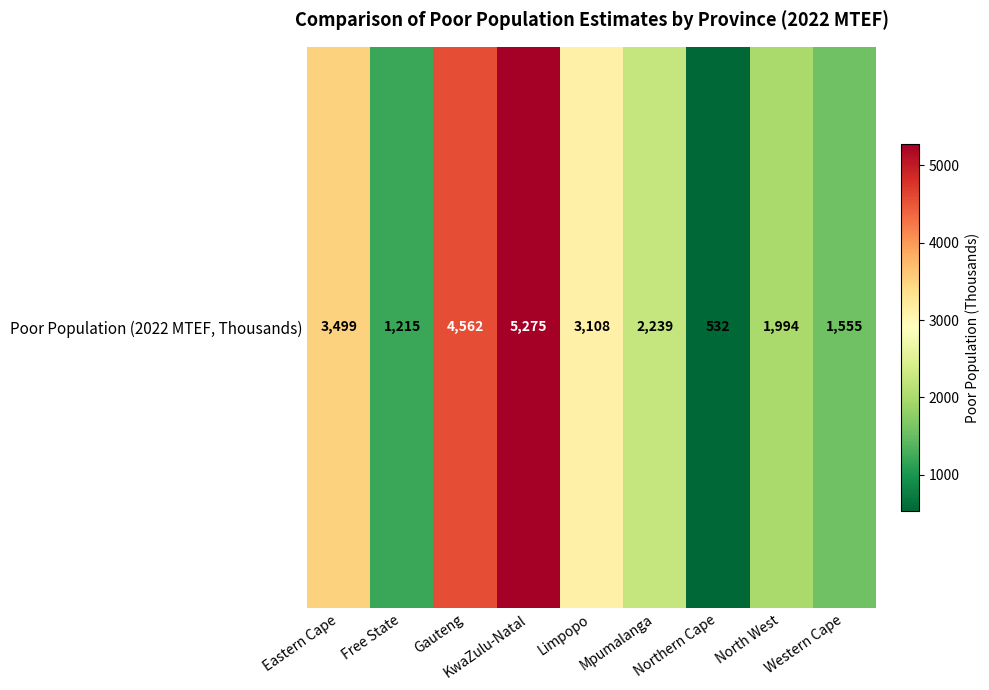

Rank the categories by value from lowest to highest.

Northern Cape, Free State, Western Cape, North West, Mpumalanga, Limpopo, Eastern Cape, Gauteng, KwaZulu-Natal